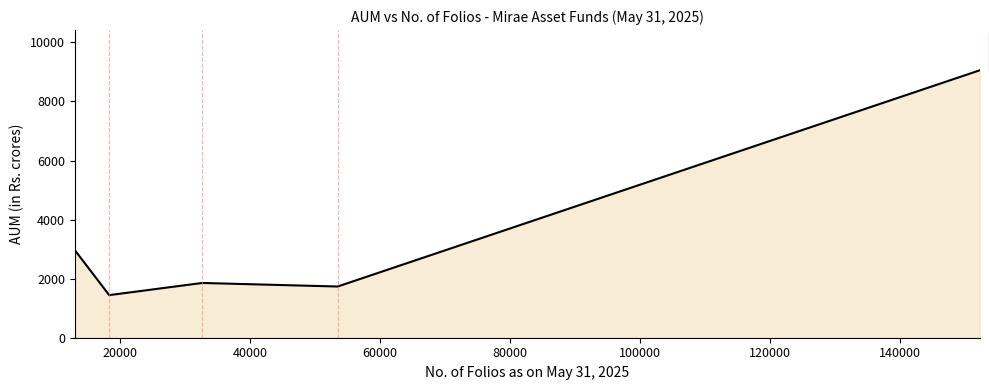

Is it true that the value at 40000 is 1854.1?

True